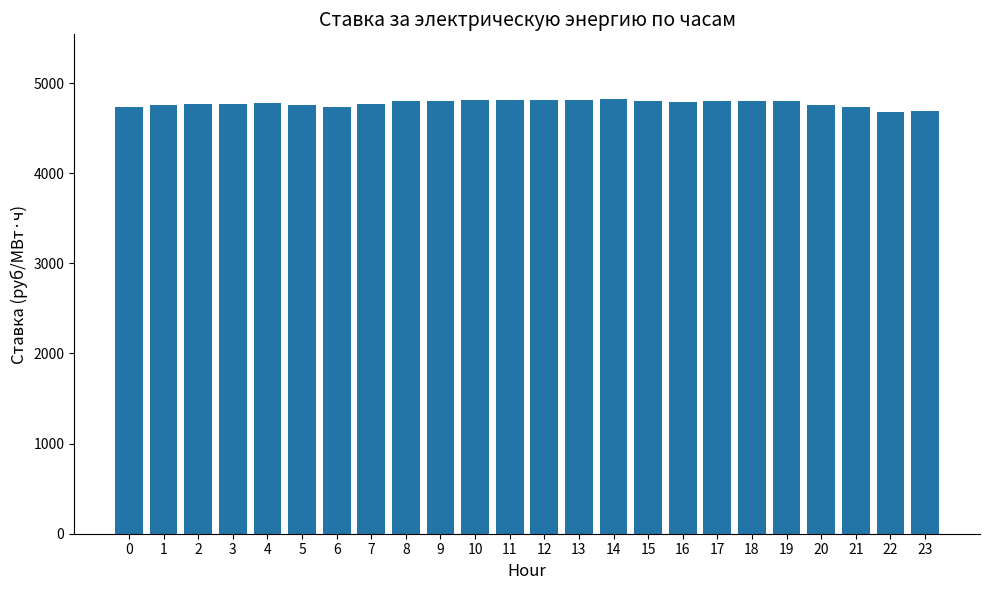

What is the greatest value displayed?

4817.4